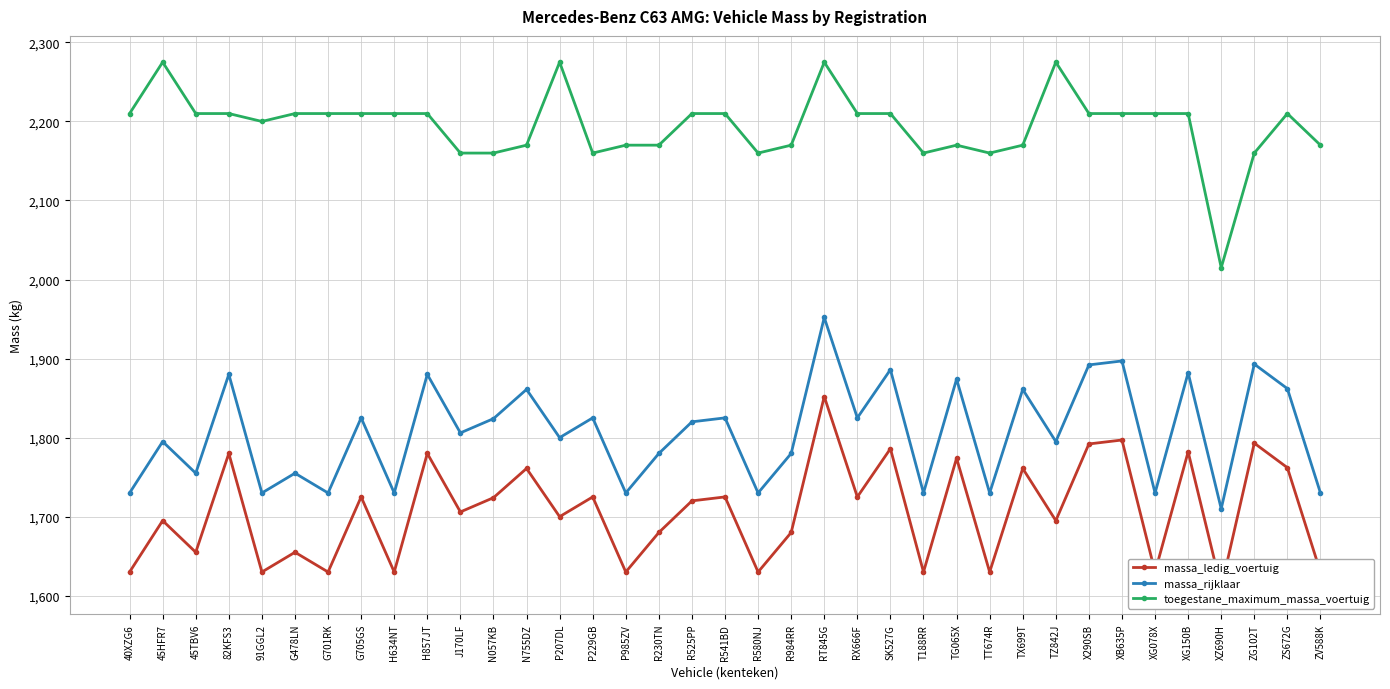

Between ZG102T and H634NT, which is larger?

ZG102T